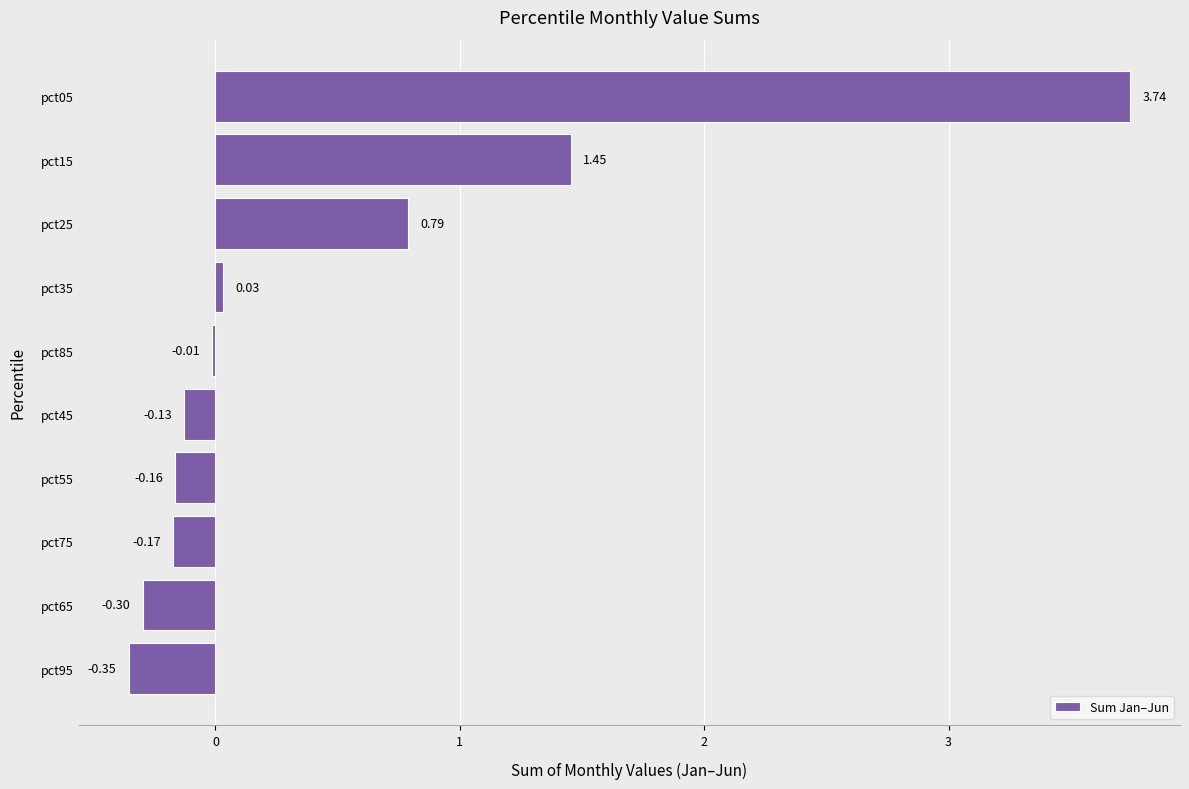

Between pct25 and pct05, which is larger?

pct05